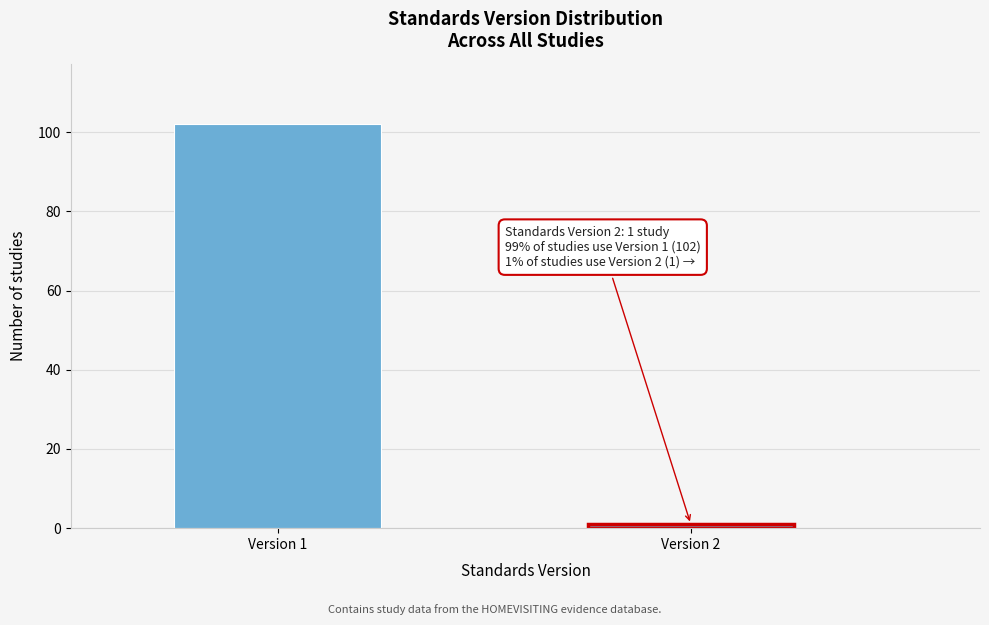

Reading left to right, list all the values displayed in this chart.

102	1